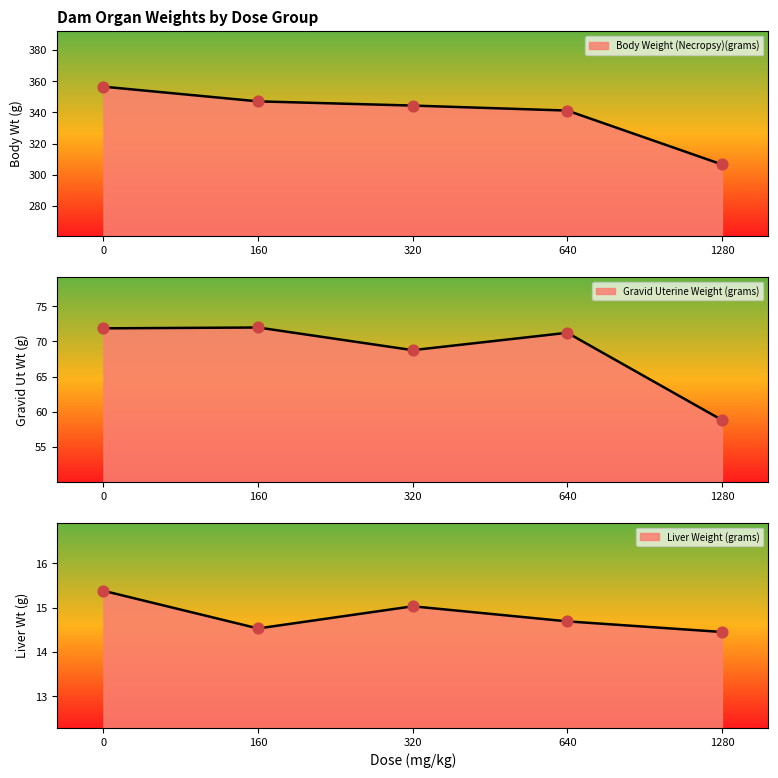

Which series reaches the maximum Y coordinate?

Body Weight (Necropsy)(grams)